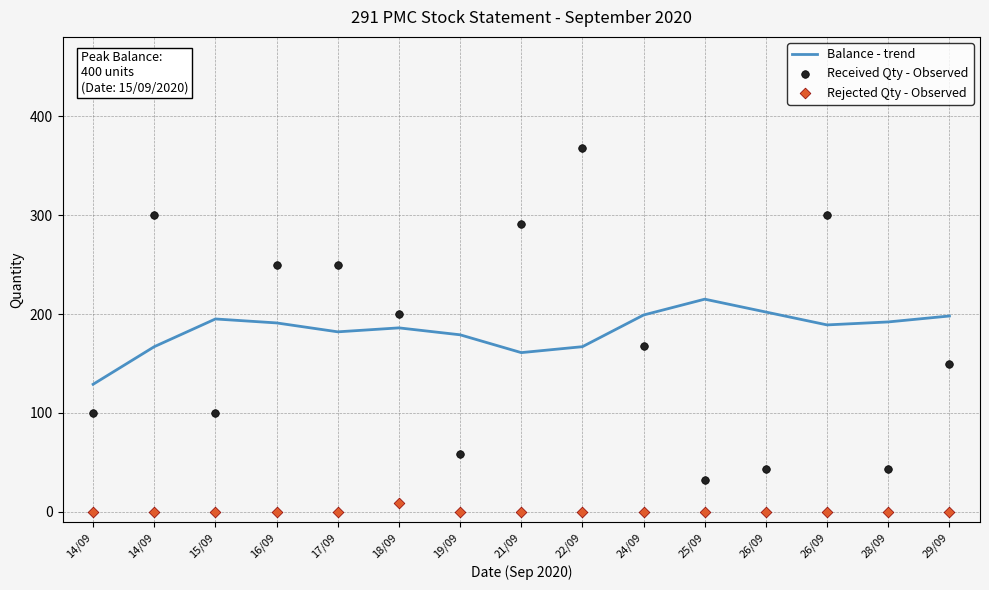

Is the value of Balance - trend at 22/09 greater than the value of Received Qty - Observed at 16/09?

No